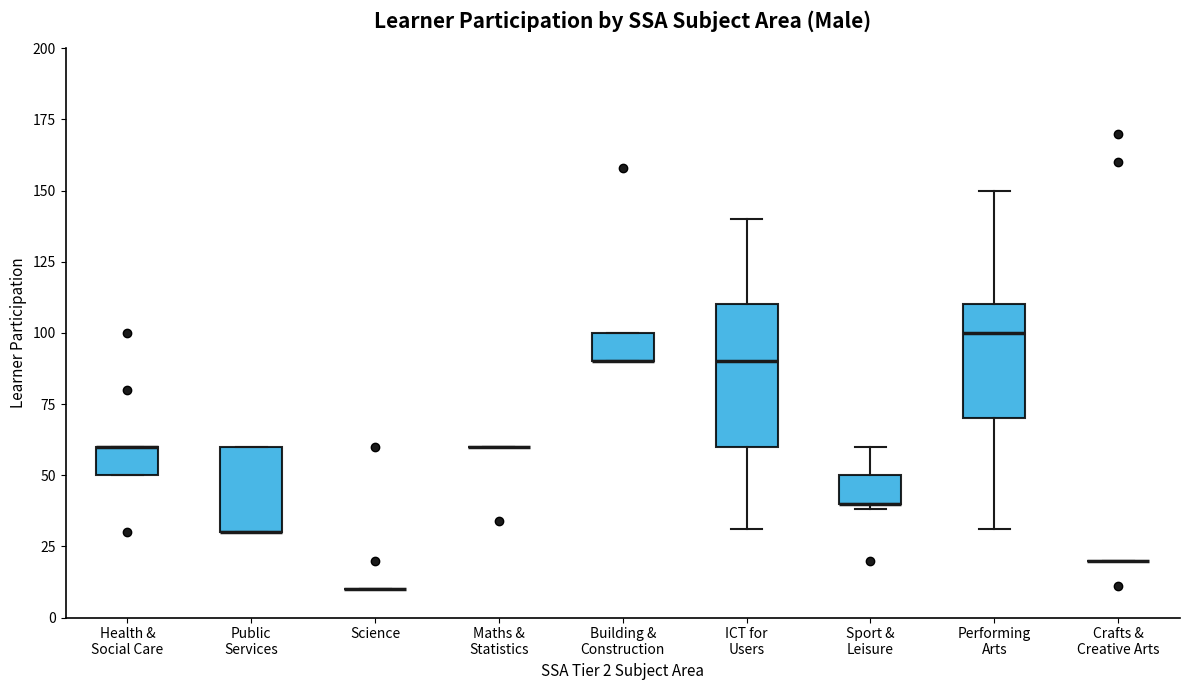

Comparing the boxes themselves (not the whiskers), which one is the tallest?

ICT for Users